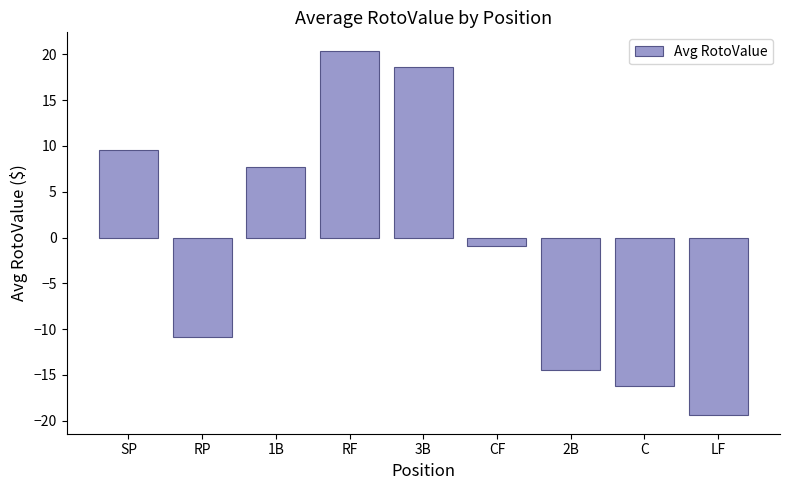

Count the number of categories in the chart.

9